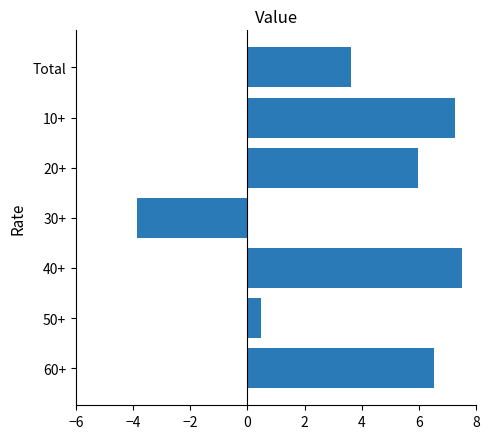

Between Total and 50+, which is larger?

Total